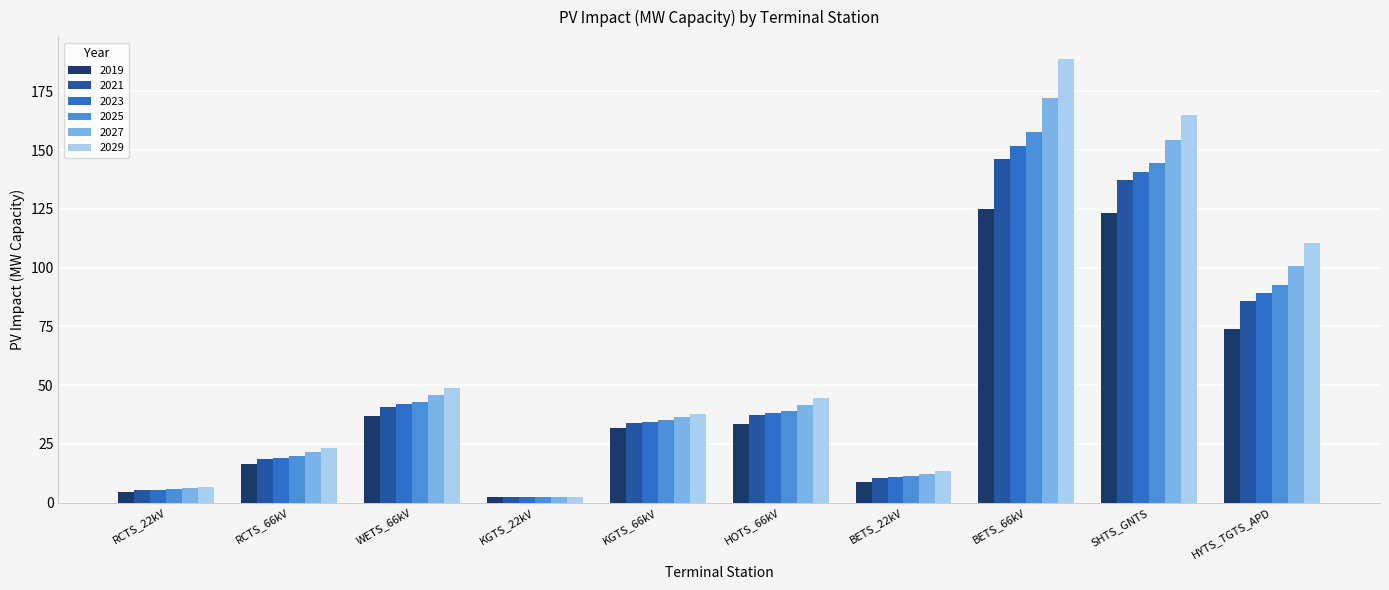

What is the value of the 2019 bar at the 8th from the left?

125.0